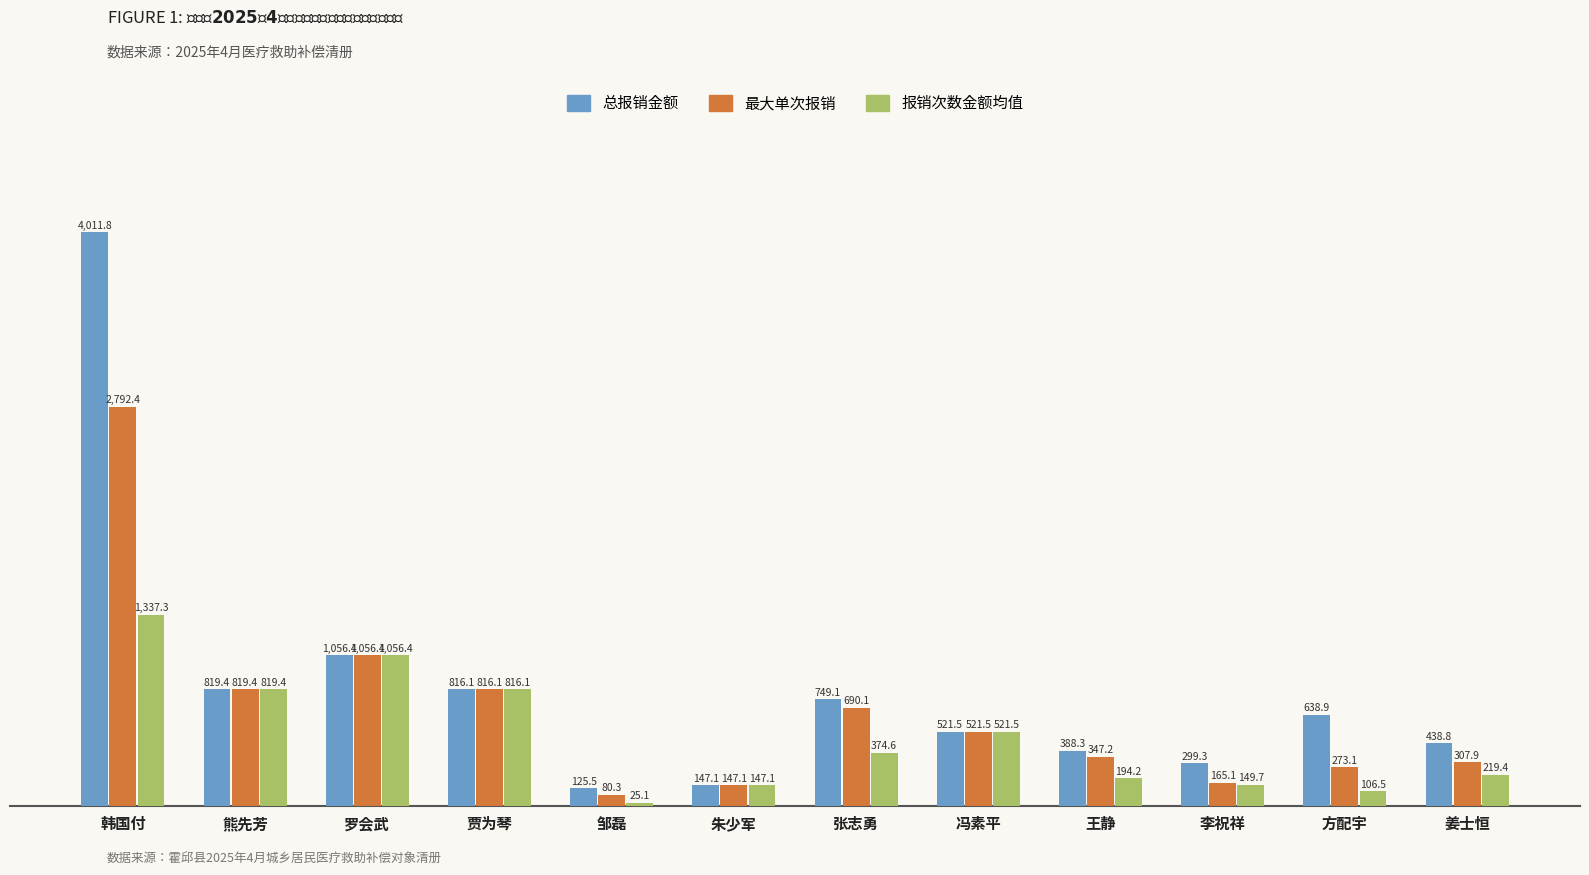

Is it true that 报销次数金额均值 equals 374.6 at 张志勇?

True